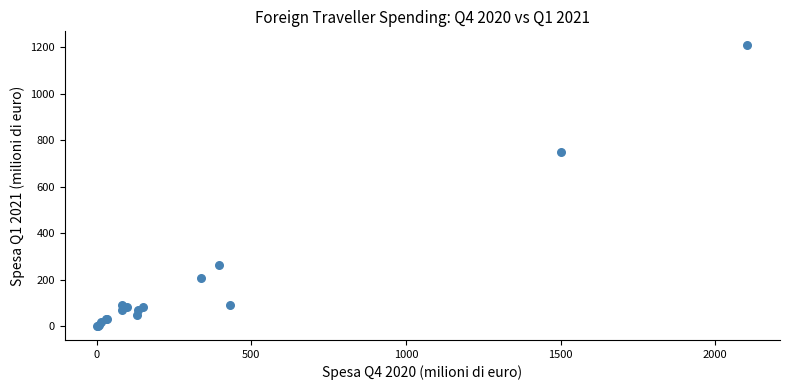

What Y value in the scatter plot is closest to 604?

749.5